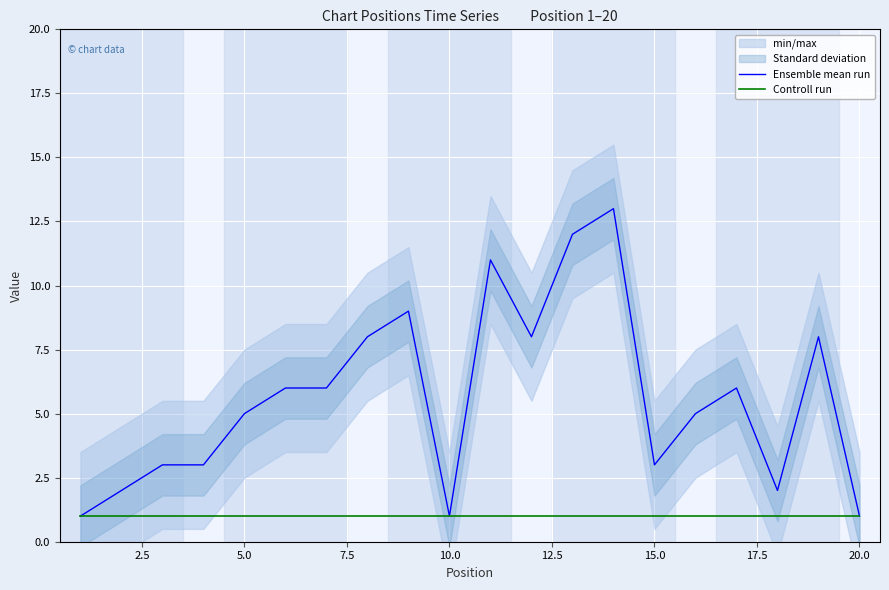

Reading left to right, extract all data points from this chart.

Ensemble mean run: 1	2	3	3	5	6	6	8	9	1	11	8	12	13	3	5	6	2	8	1
Controll run: 1	1	1	1	1	1	1	1	1	1	1	1	1	1	1	1	1	1	1	1